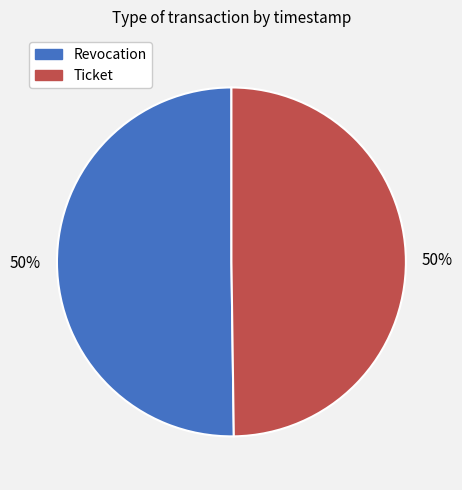

What percentage is the Revocation slice, to the nearest percent?

50%